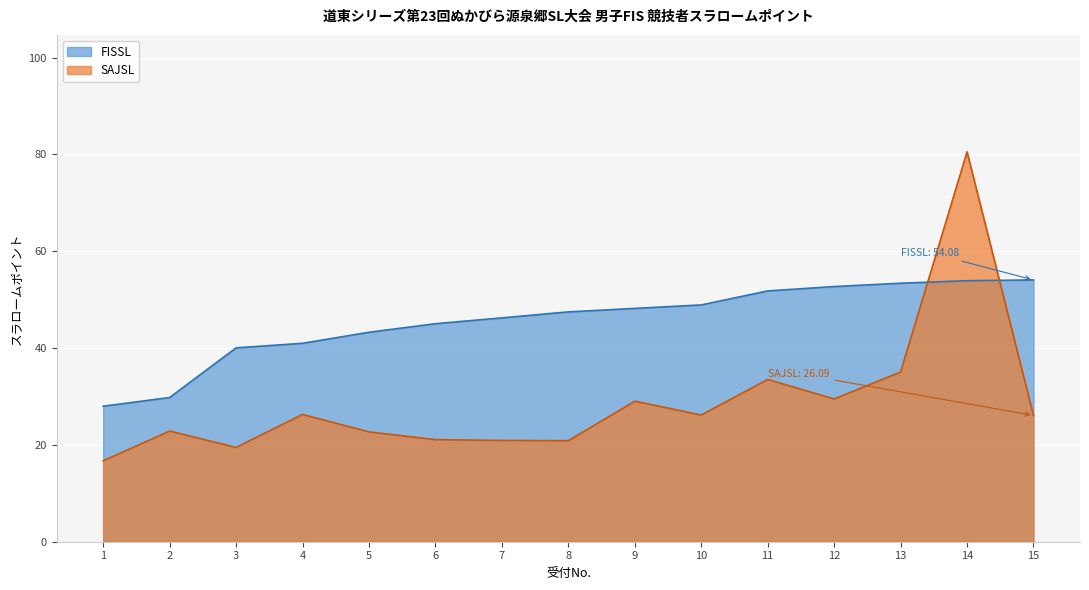

How many interior local valleys does the SAJSL series have?

4